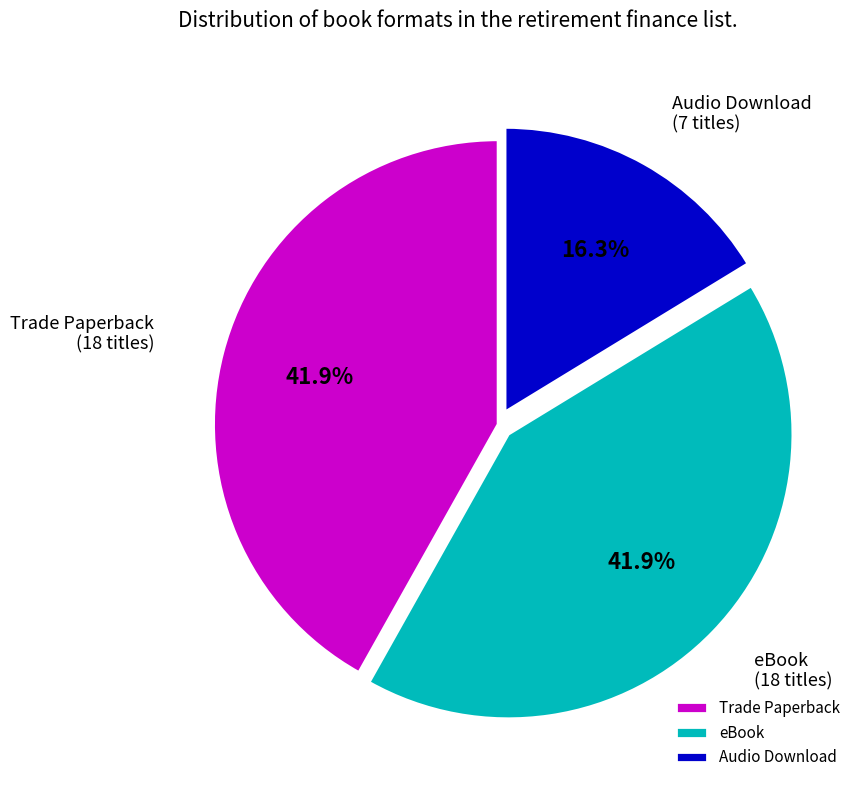

To the nearest percent, what portion does Audio Download represent?

16%